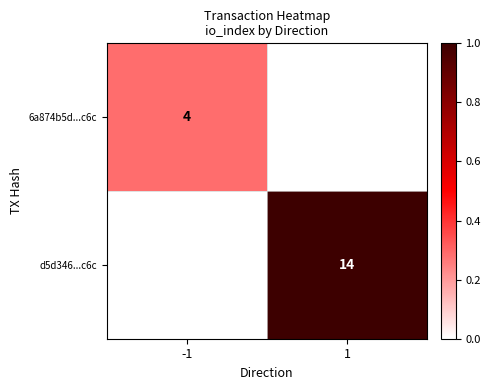

How many distinct data groups are displayed?

2